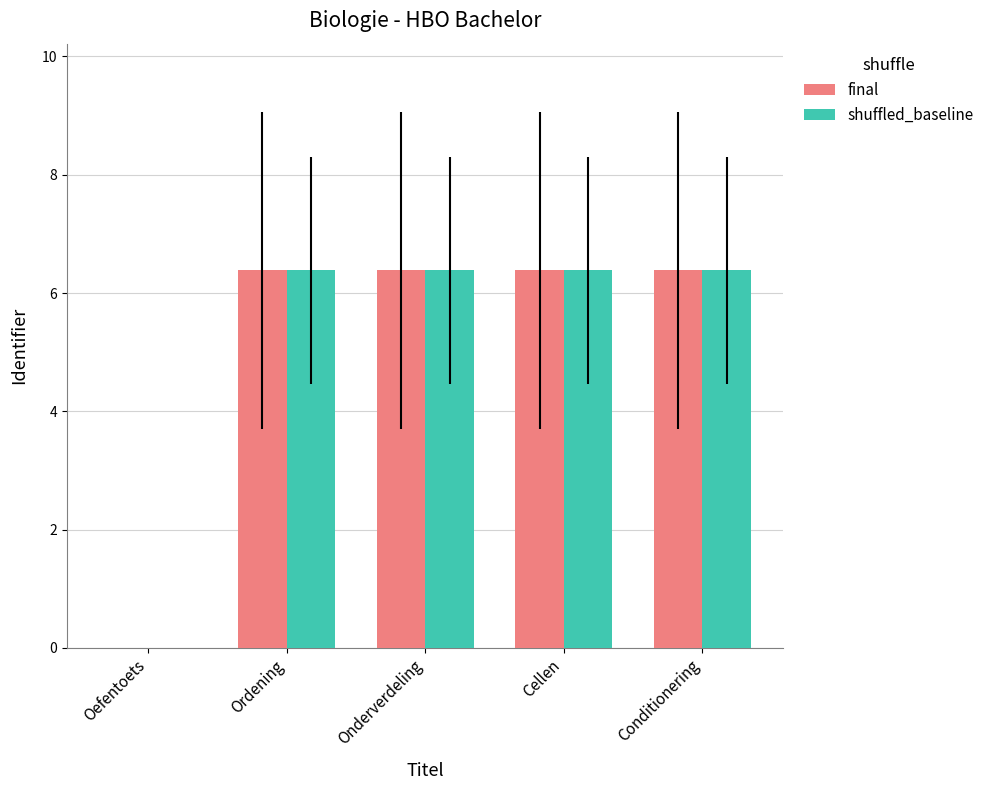

What is the sum of the shuffled_baseline values at Ordening and Oefentoets?

6.4